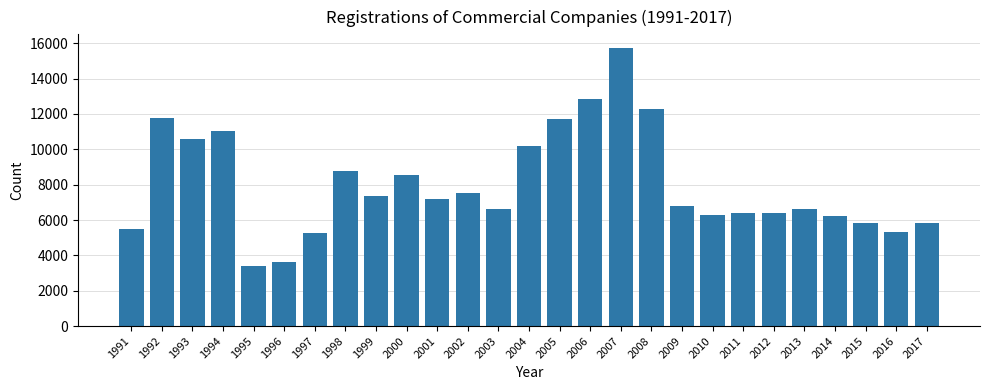

What is the value of the 17th bar from the left?

15720